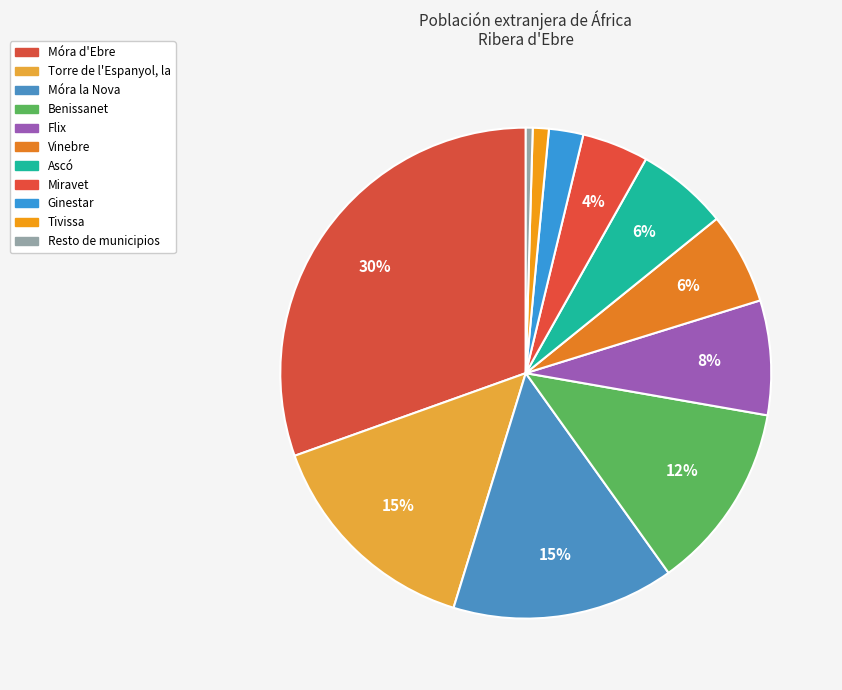

True or false: Ginestar accounts for 2% of the total.

True